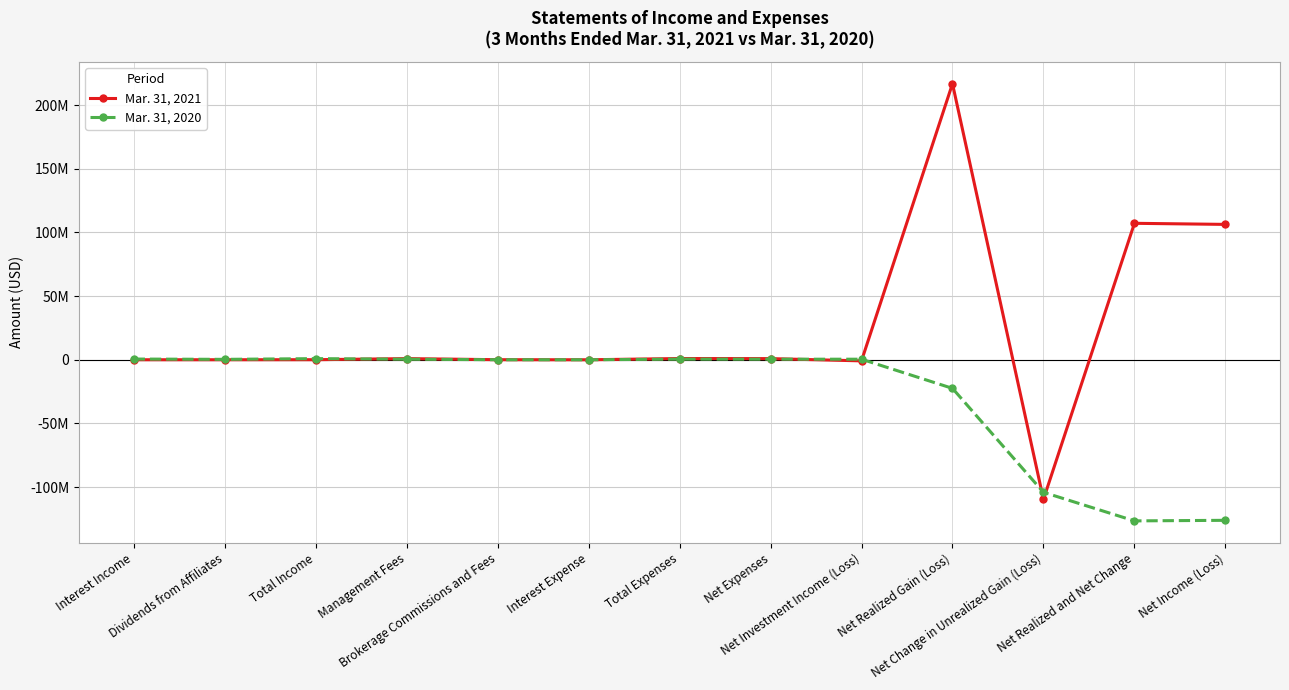

Reading right to left, list all the values displayed in this chart.

Mar. 31, 2021: 106353641	107207653	-109674595	216882248	-854012	911923	976157	2488	56170	917499	57911	27866	30045
Mar. 31, 2020: -126122125	-126568225	-104108514	-22459711	446100	454797	499518	8092	46451	444975	900897	330022	570875